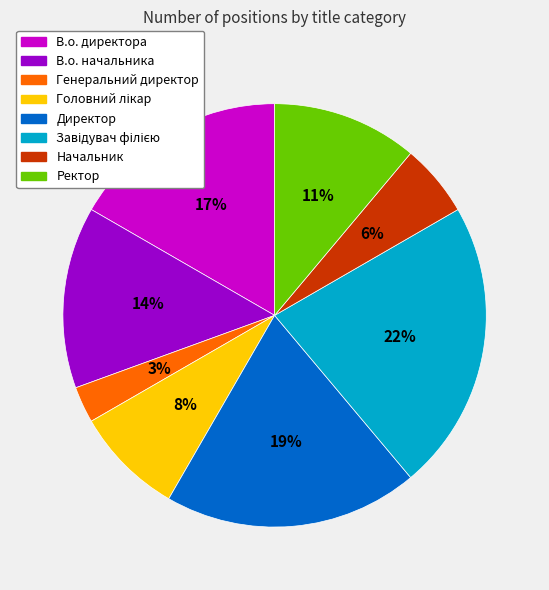

What percentage is the В.о. директора slice, to the nearest percent?

17%